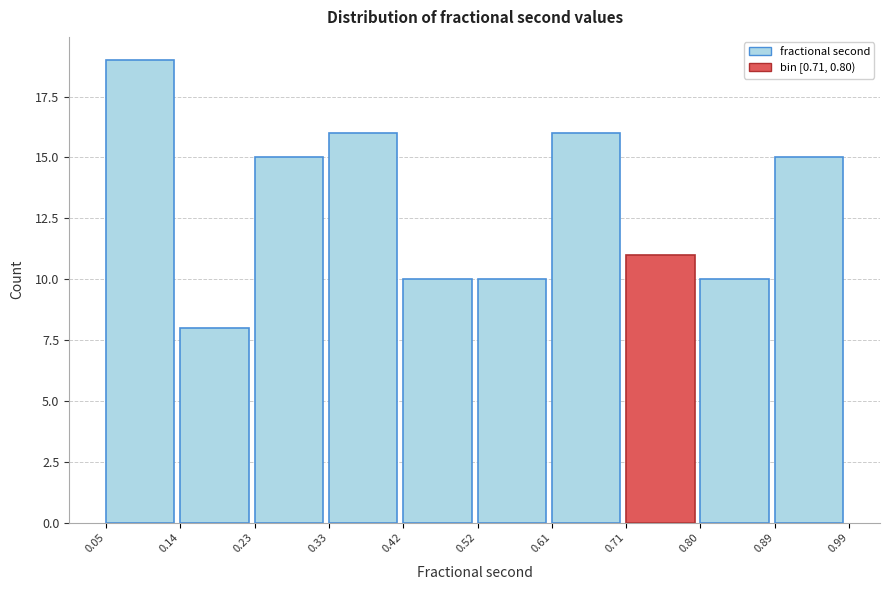

What is the height of the bar covering 0.71 to 0.80 on the x-axis? The values are not printed on the chart, so give them approximately, as read against the axis.

11